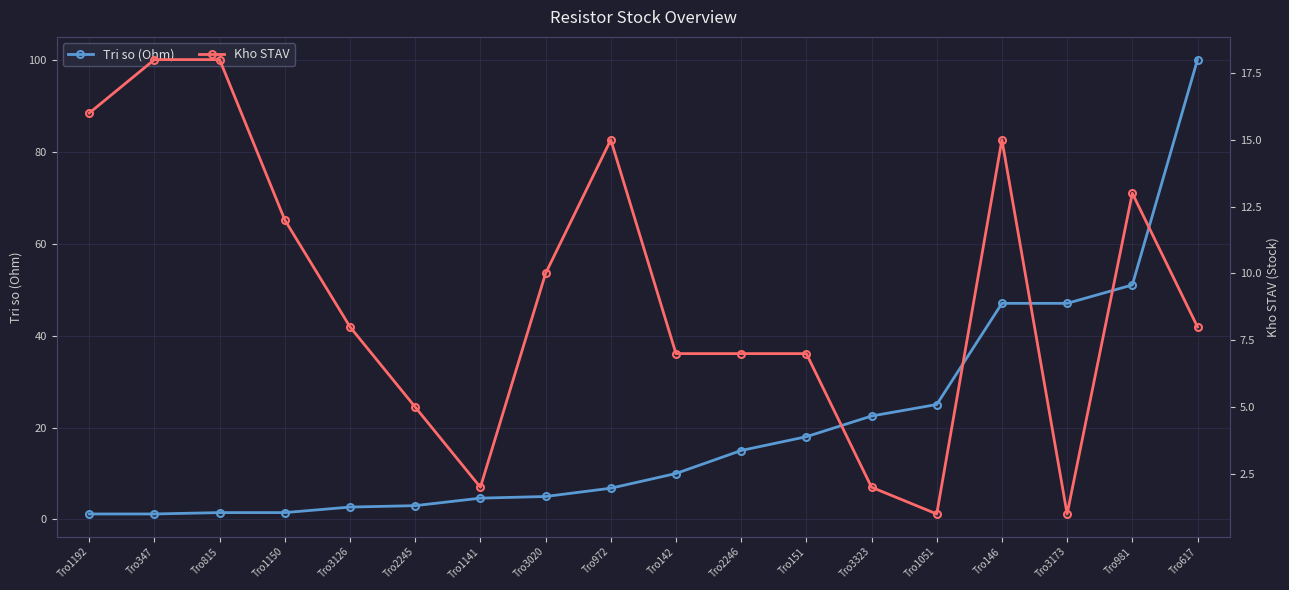

How many interior local valleys does the Kho STAV series have?

3